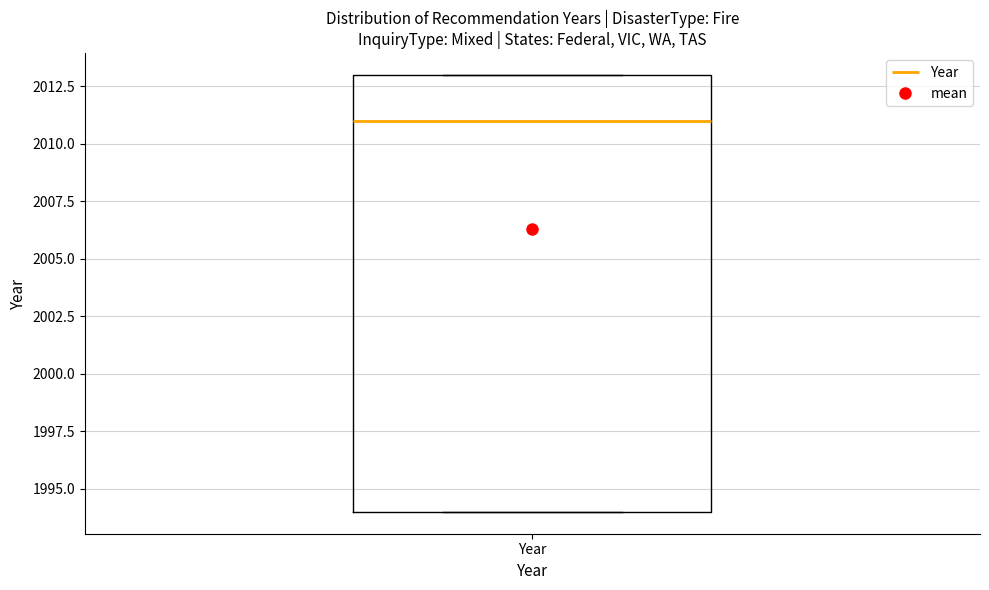

Read this box plot against the y-axis: the position of the median line, the range covered by the box, and the ends of both whiskers. The values are not printed on the chart, so give them approximately, as read against the axis.

median 2011, box 1994 to 2013, whiskers 1994 to 2013